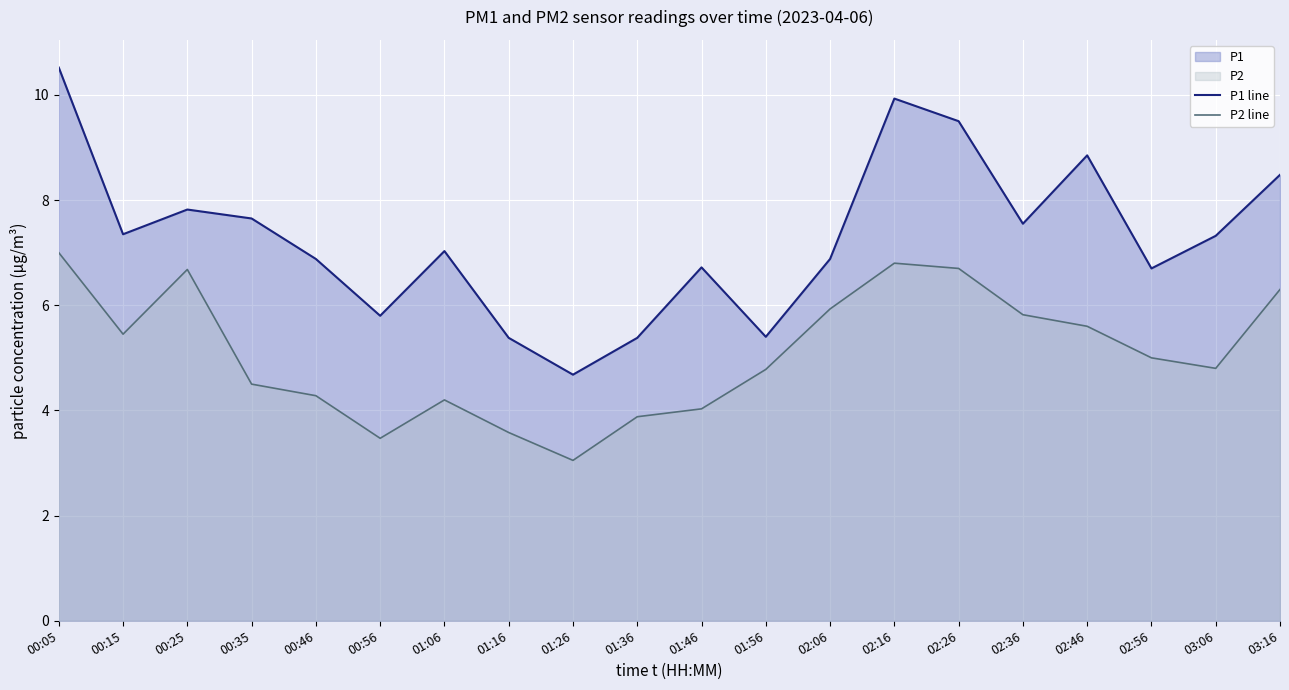

List the series in order of their overall mean, highest first.

P1 line, P2 line